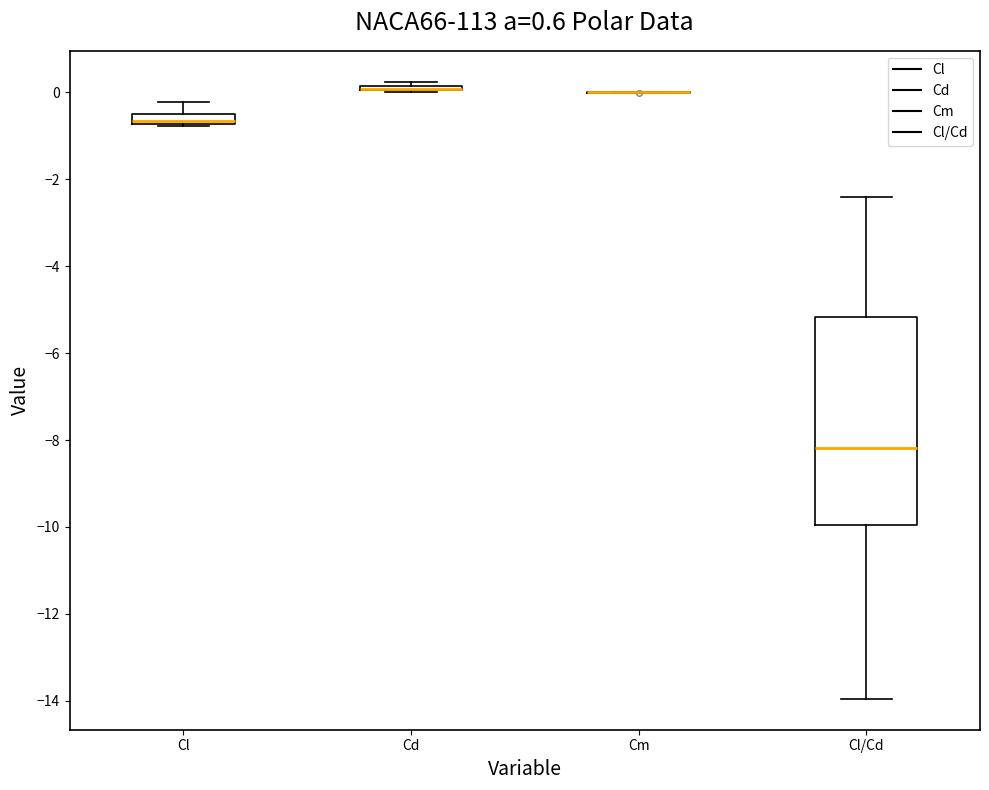

Which box is the tallest, from its lower edge to its upper edge?

Cl/Cd